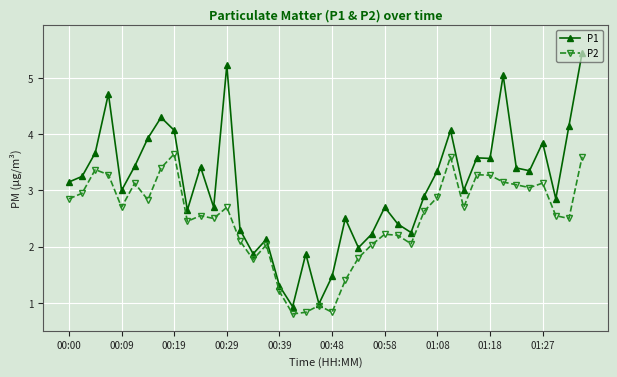

True or false: P1 has more than 1 interior local peaks.

True